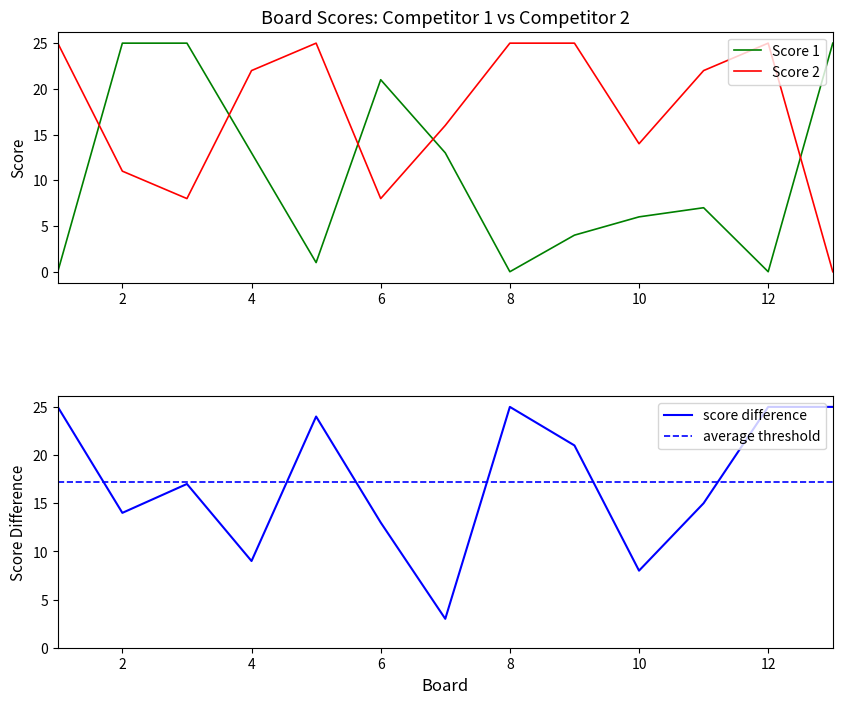

At which category does Score 2 reach its first local peak?

5